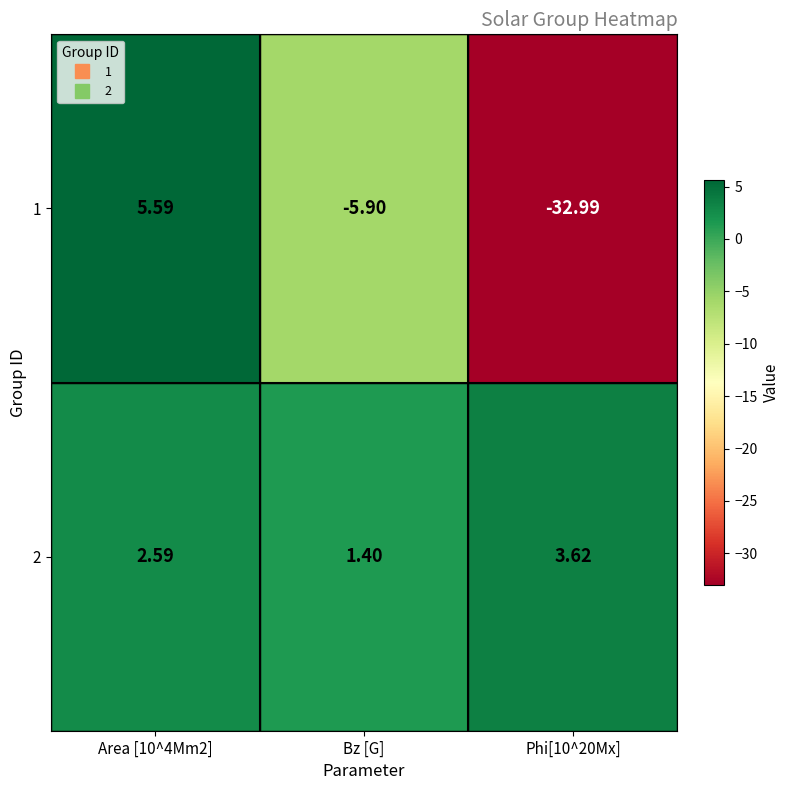

At which label does 2 reach its minimum?

Bz [G]